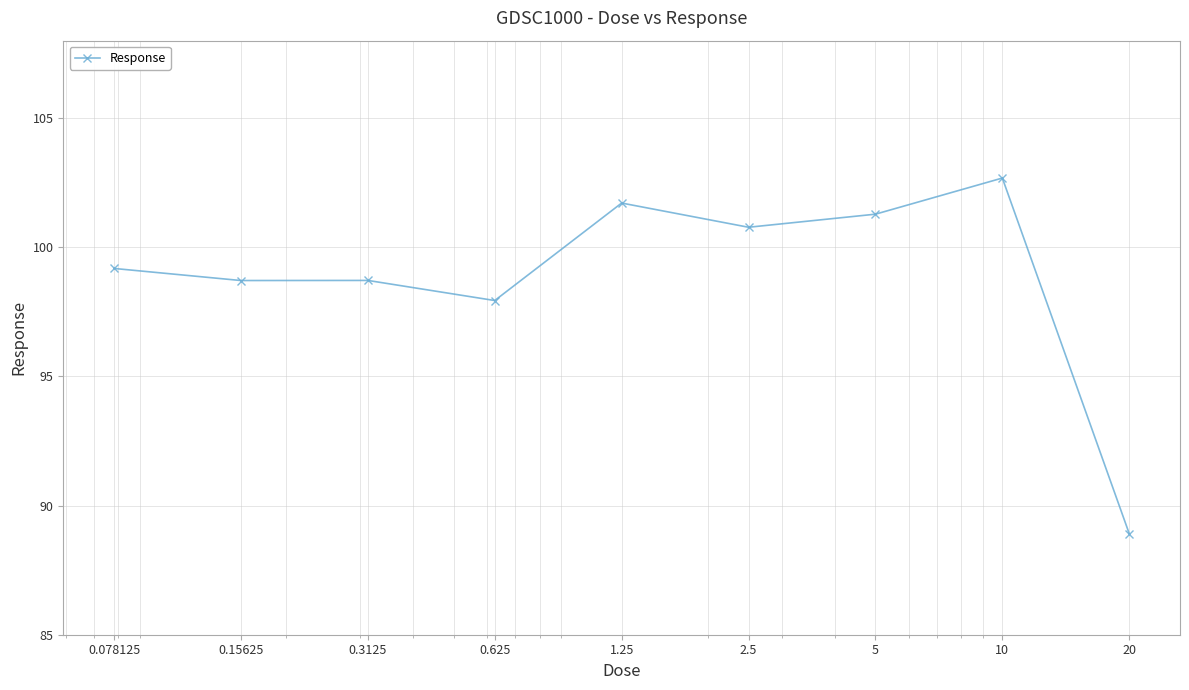

What is the maximum value shown in the chart?

102.7